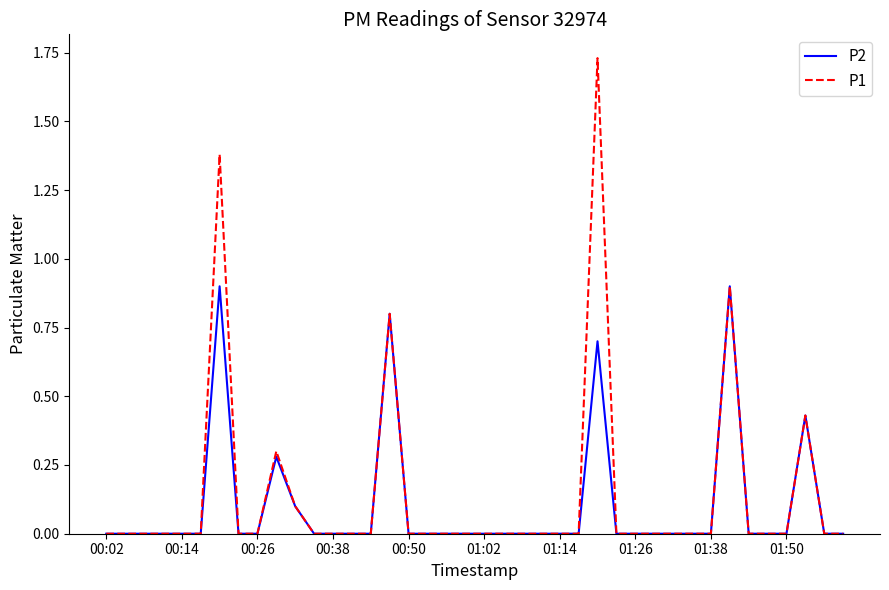

Which series has the largest total across all categories?

P1